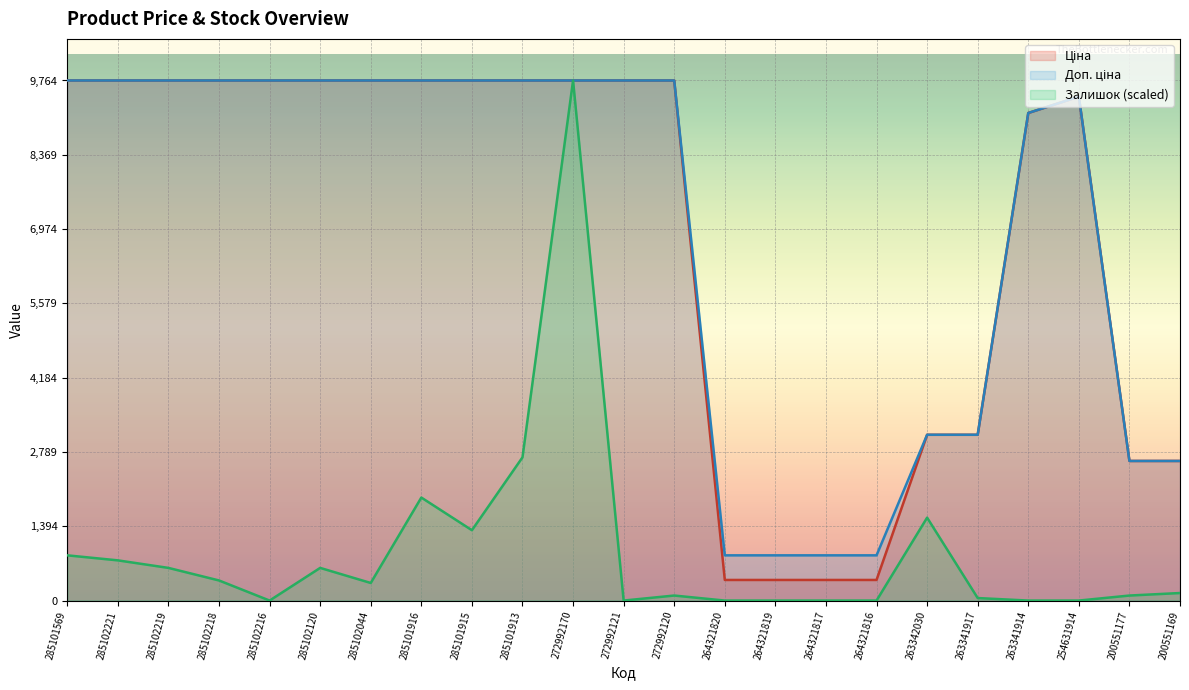

True or false: Доп. ціна and Залишок (scaled) cross at least once.

False